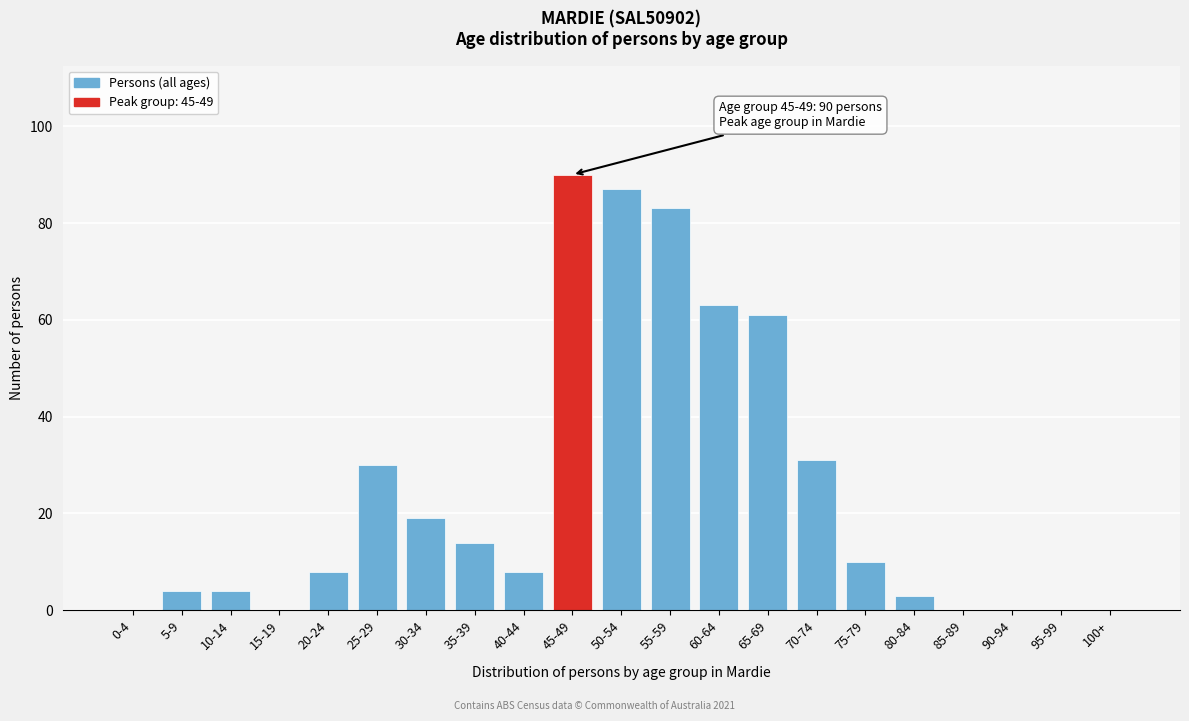

Reading left to right, what are all the values shown in this chart?

0-4=0	5-9=4	10-14=4	15-19=0	20-24=8	25-29=30	30-34=19	35-39=14	40-44=8	45-49=90	50-54=87	55-59=83	60-64=63	65-69=61	70-74=31	75-79=10	80-84=3	85-89=0	90-94=0	95-99=0	100+=0